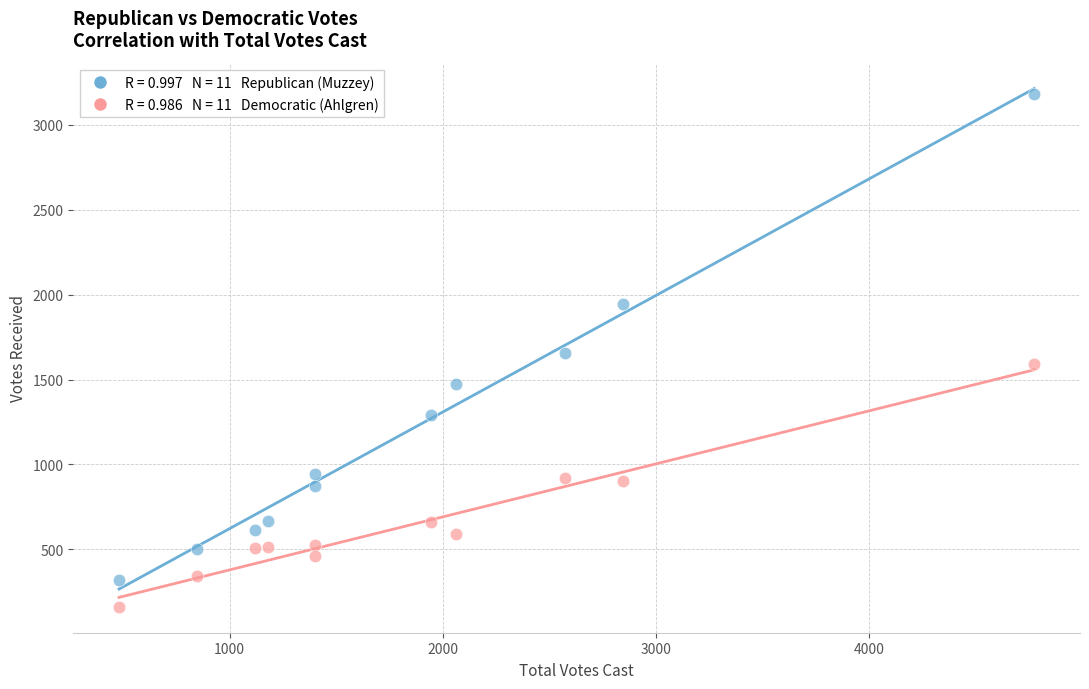

Across all data points, what is the range of Y values (max minus min)?

3020